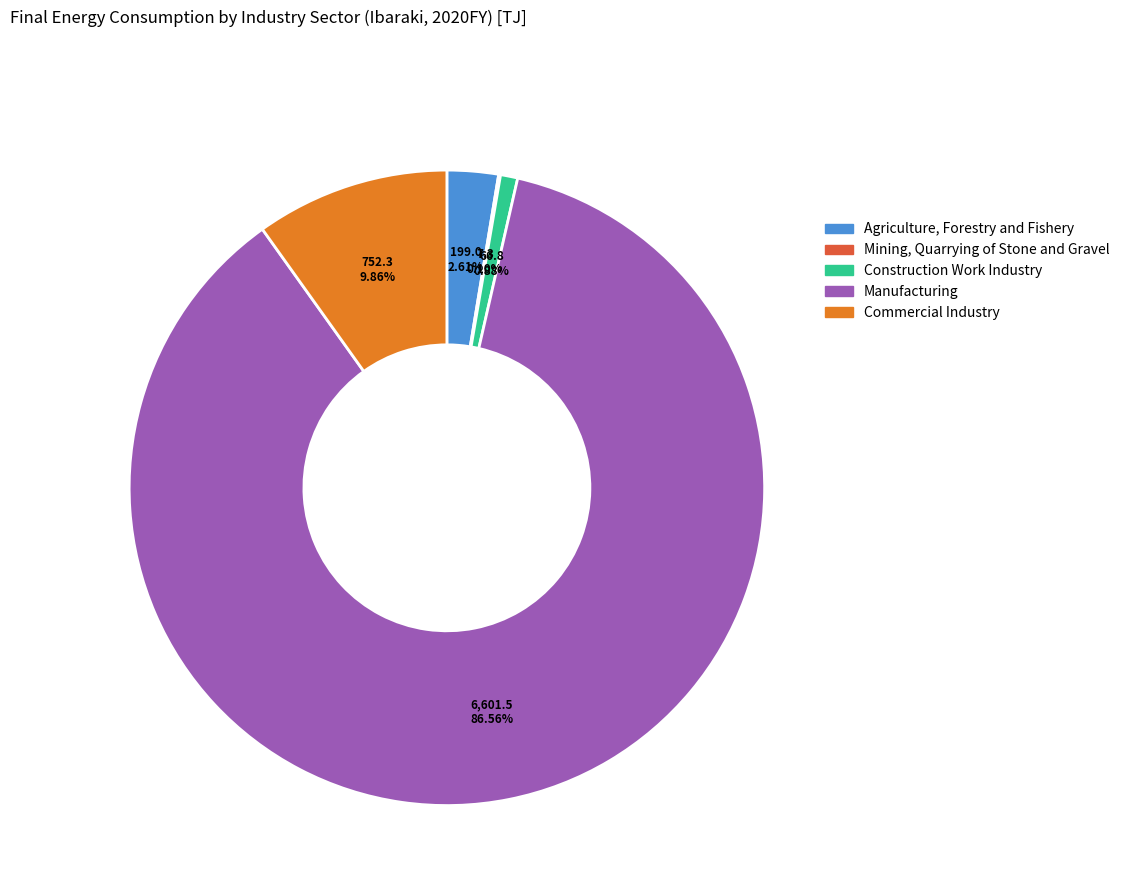

Approximately how many times larger is the value at Agriculture, Forestry and Fishery compared to Commercial Industry?

0.3